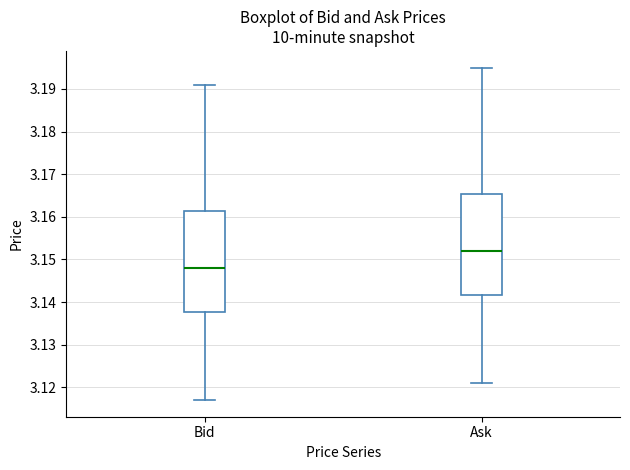

Reading left to right, transcribe this box plot: for each box, give where its median line is, the range the box spans, and where its two whiskers end, as read against the y-axis. The values are not printed on the chart, so give them approximately, as read against the axis.

Bid: median 3.148, box 3.138 to 3.161, whiskers 3.117 to 3.191
Ask: median 3.152, box 3.142 to 3.165, whiskers 3.121 to 3.195